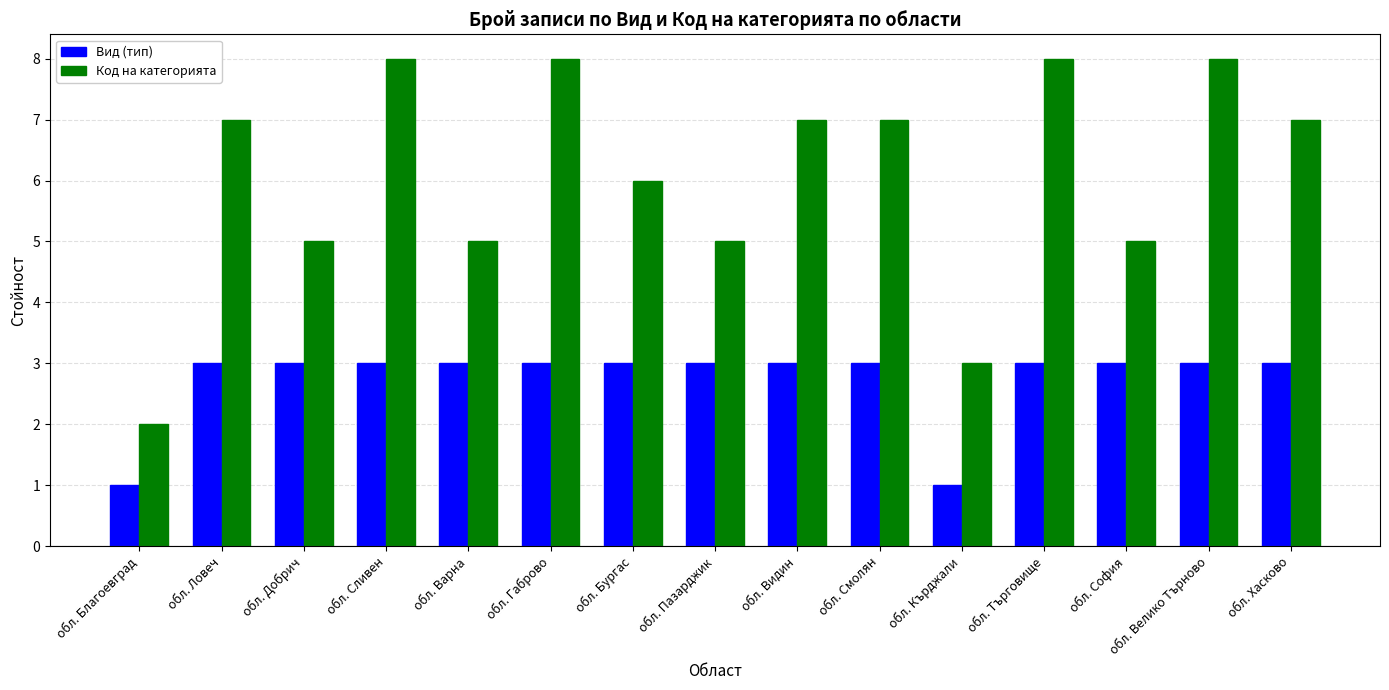

At обл. Хасково, list the series in order from largest to smallest.

Код на категорията, Вид (тип)